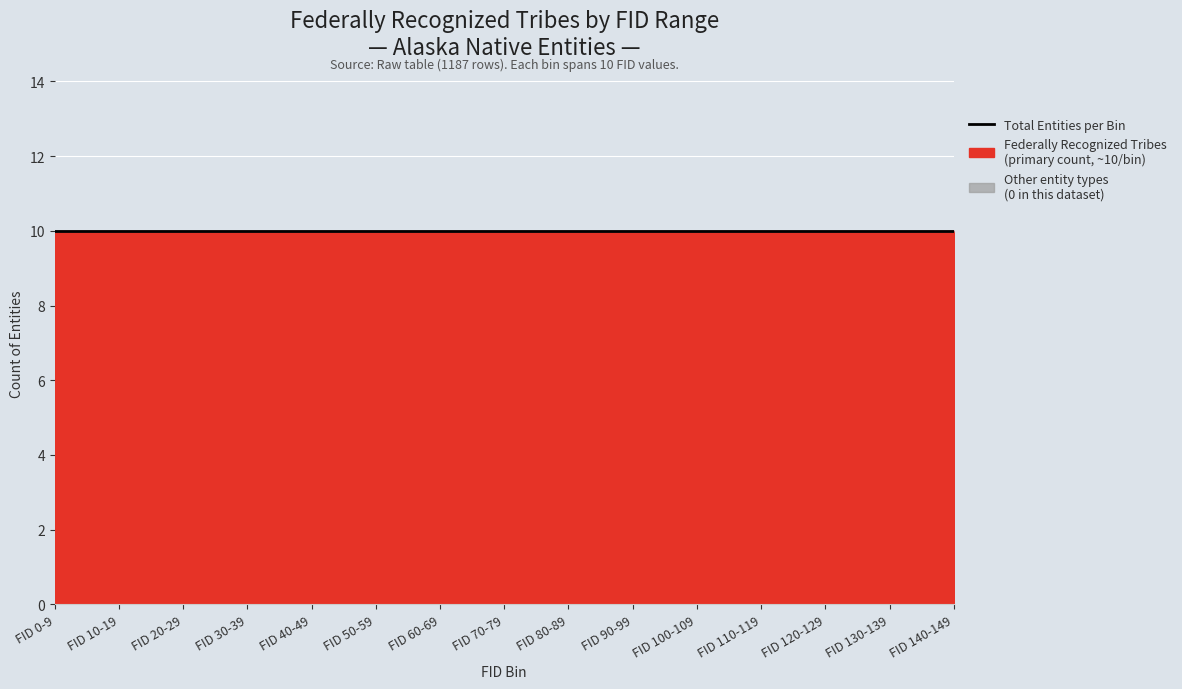

Count the number of data series in this chart.

3